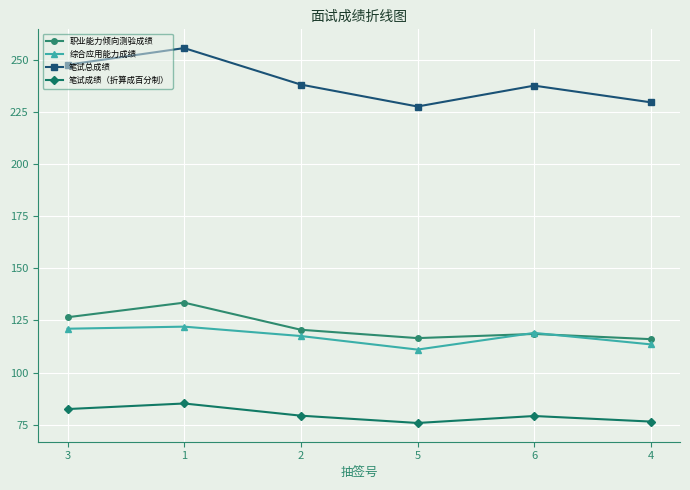

Where does the 职业能力倾向测验成绩 series first go above 120?

3